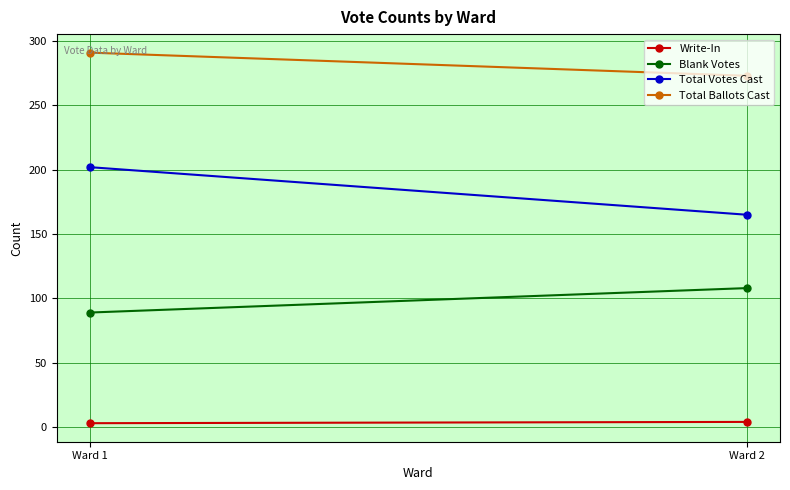

What is the minimum value shown in the chart?

3